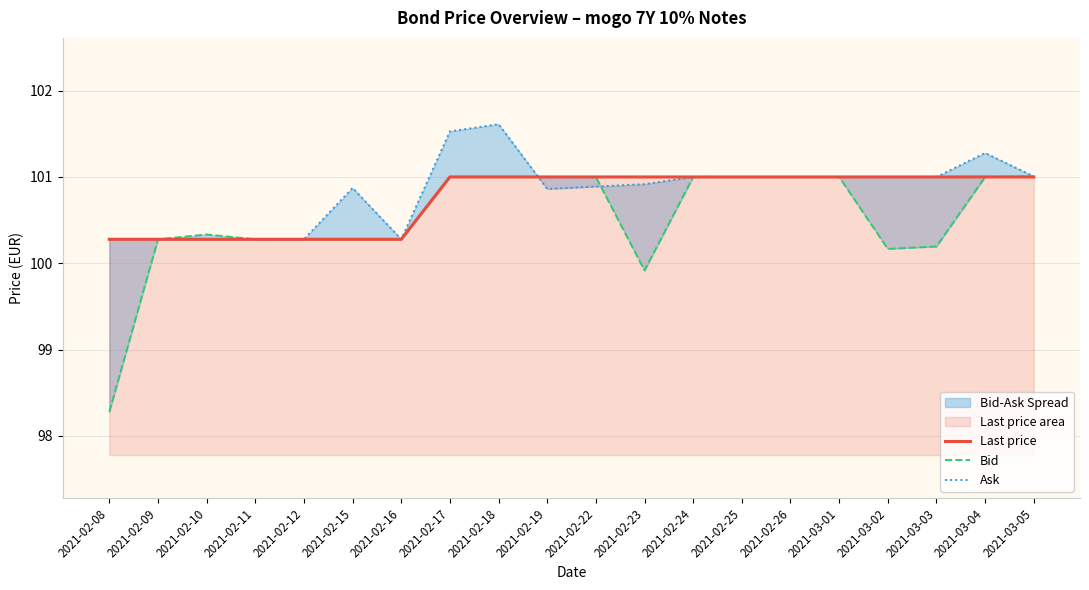

What position from the left is 2021-02-22?

11